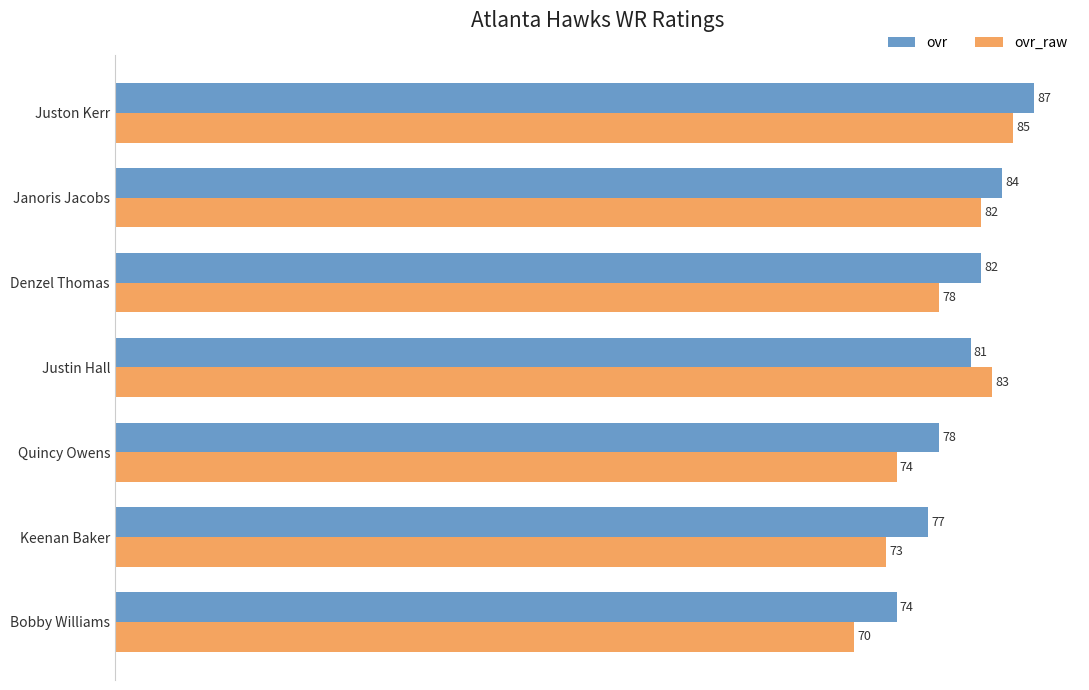

What is the maximum value shown in the chart?

87